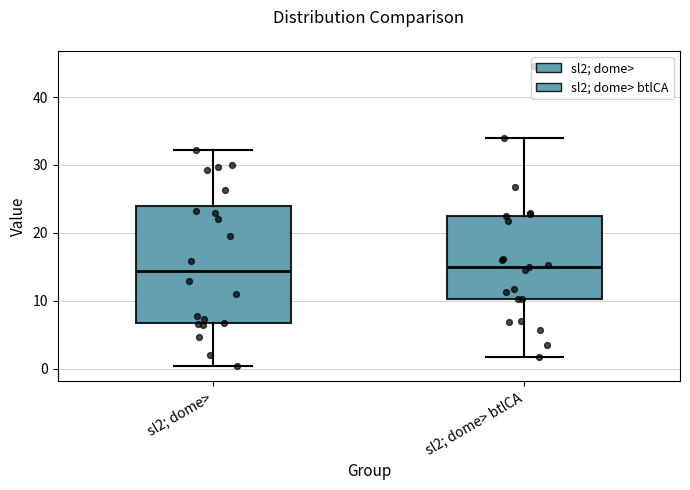

Where does the median line of the box for sl2; dome> sit on the y-axis? The values are not printed on the chart, so give them approximately, as read against the axis.

14